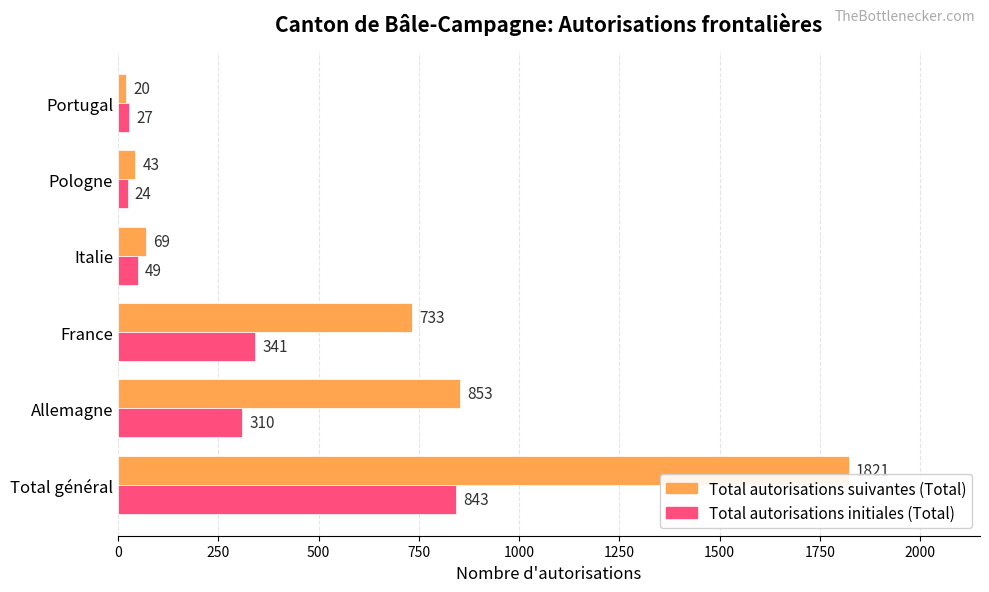

Count the number of data series in this chart.

2